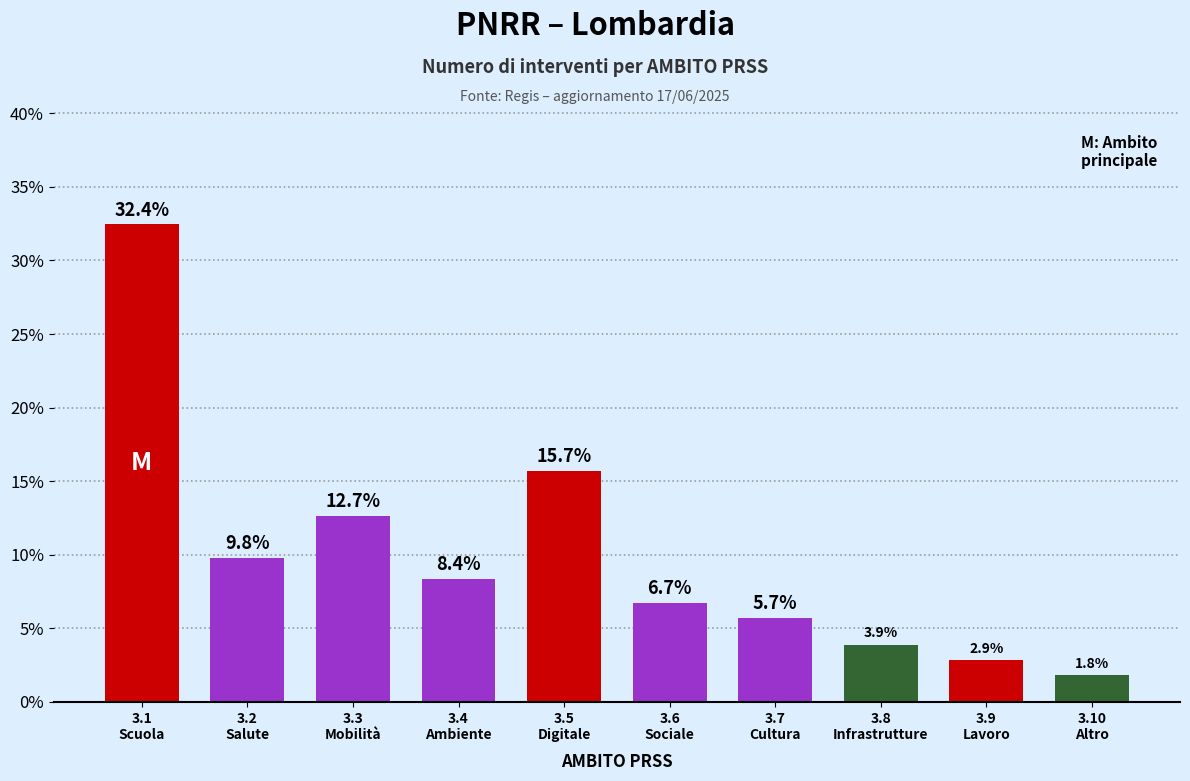

What is the label of the 5th bar from the left?

3.5
Digitale